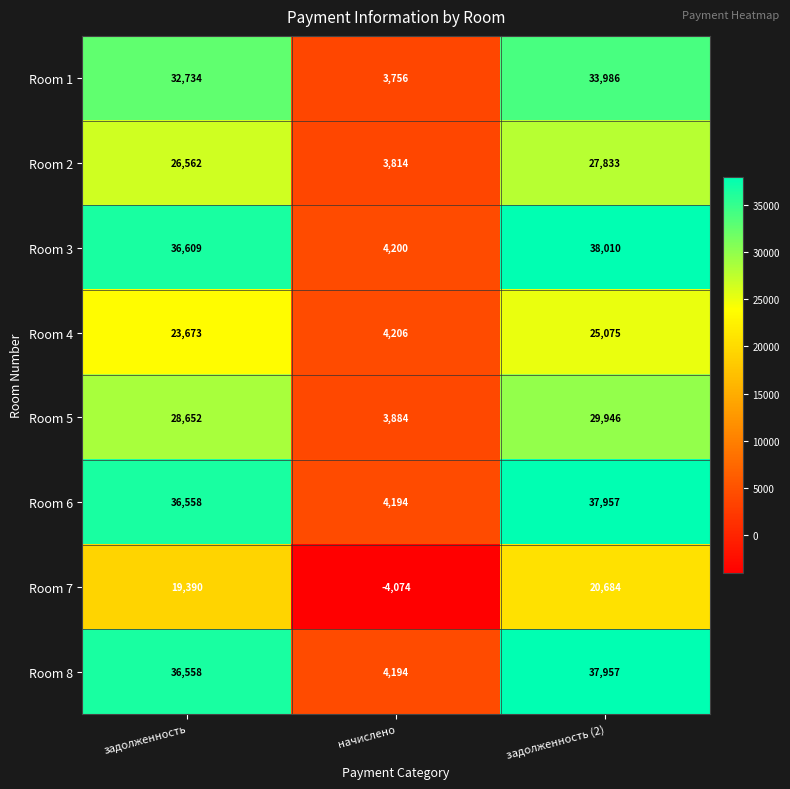

List the labels in order of Room 4 value, largest first.

задолженность (2), задолженность, начислено